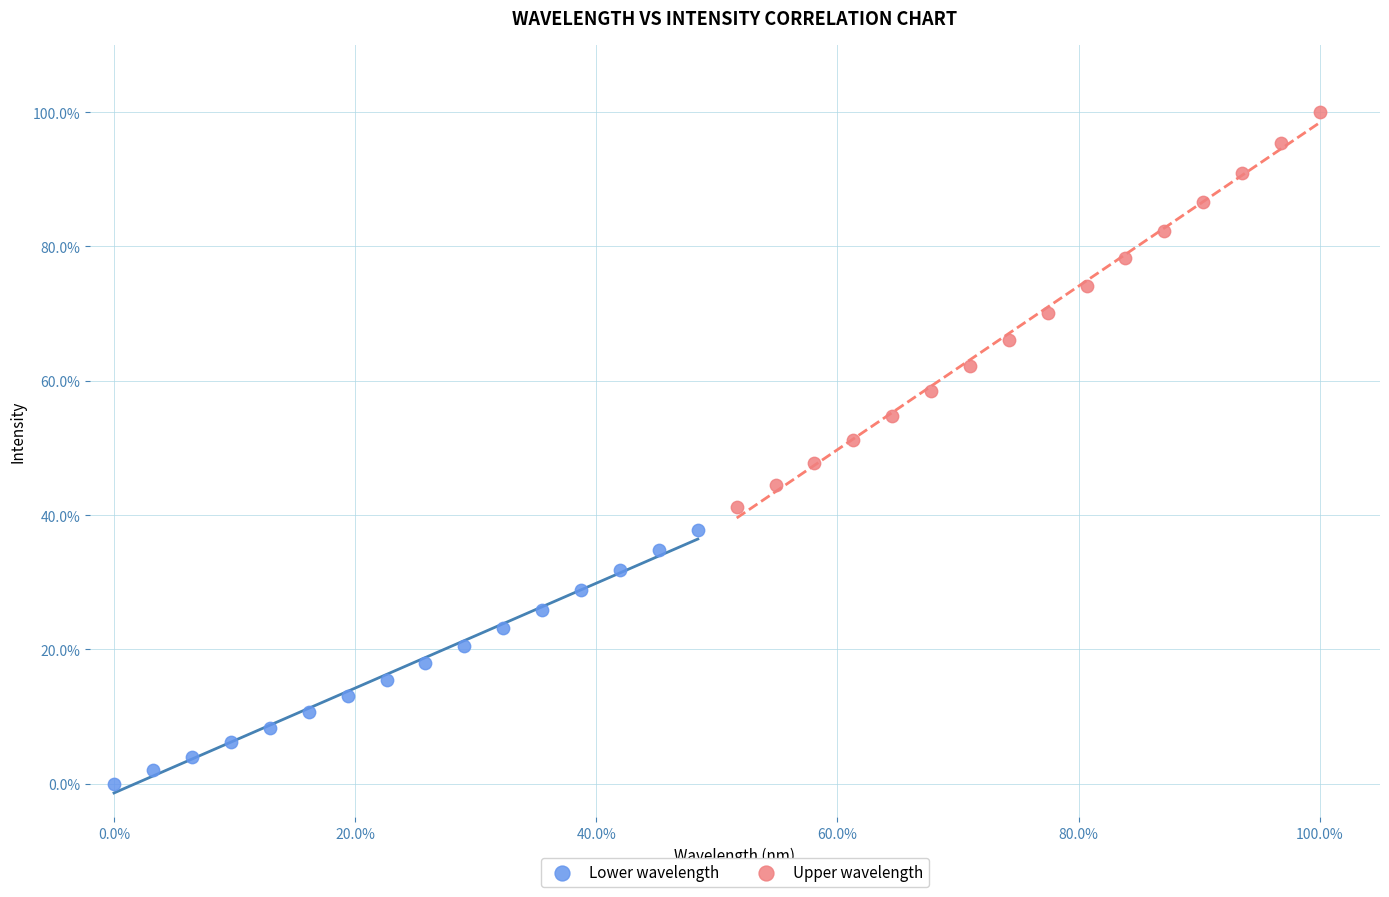

Which series reaches the minimum Y coordinate?

Lower wavelength